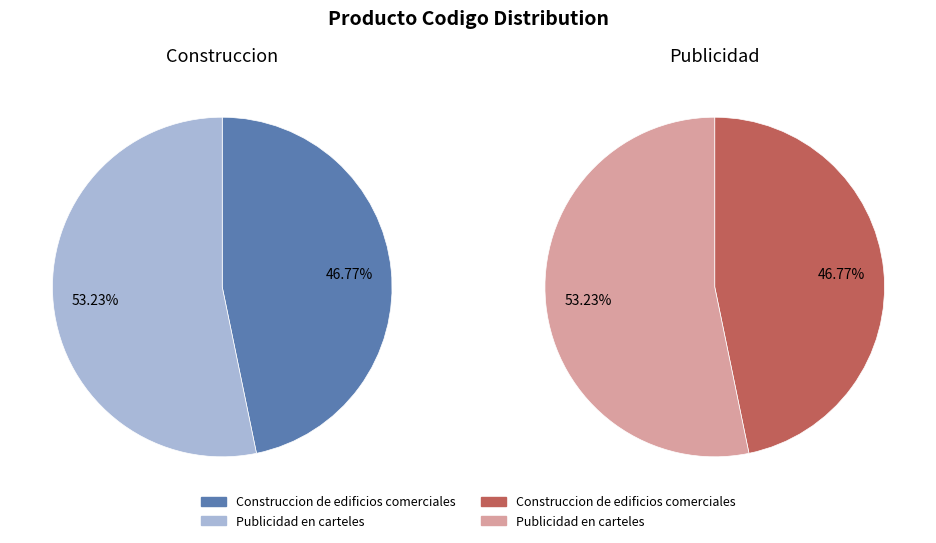

What is the change in value from Construccion de edificios comerciales to Publicidad en carteles?

+9969901